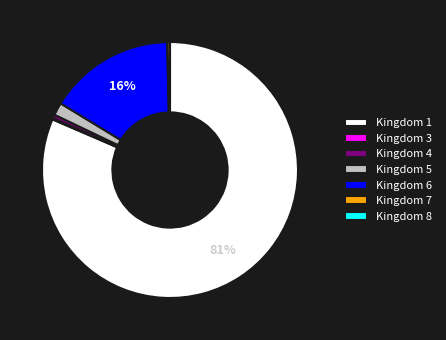

To the nearest percent, what is the average slice percentage?

14%